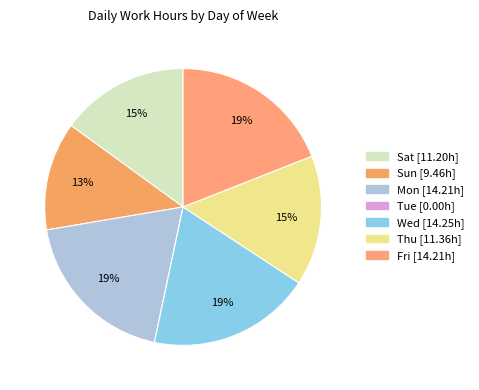

Which category has the biggest portion of the pie?

Wed